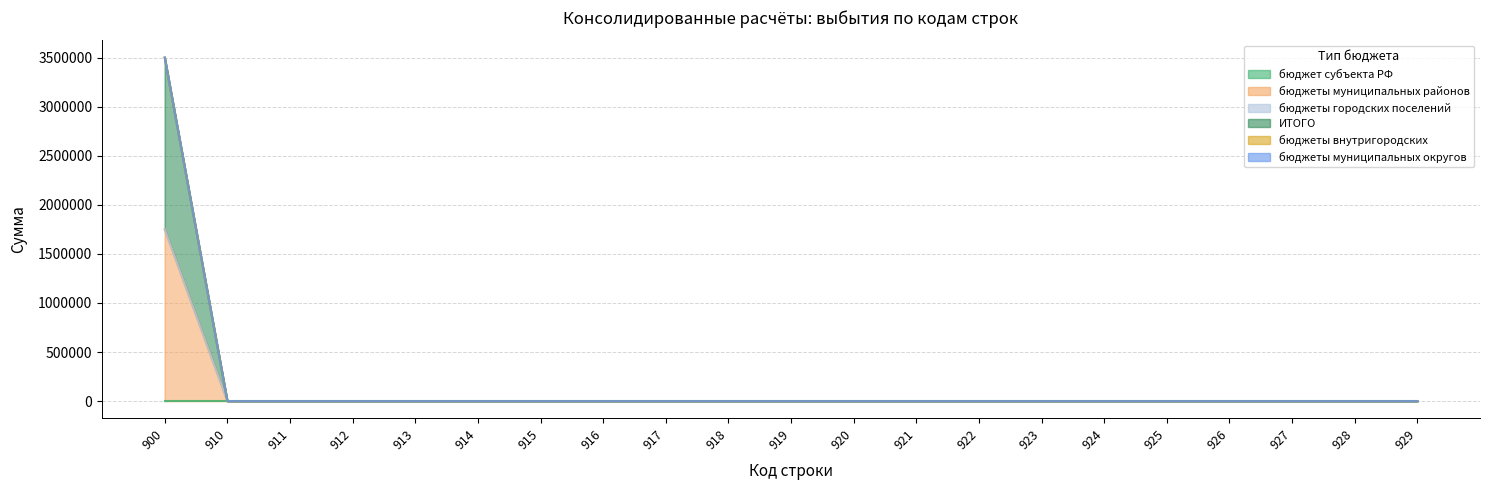

How many lines are shown in the chart?

6